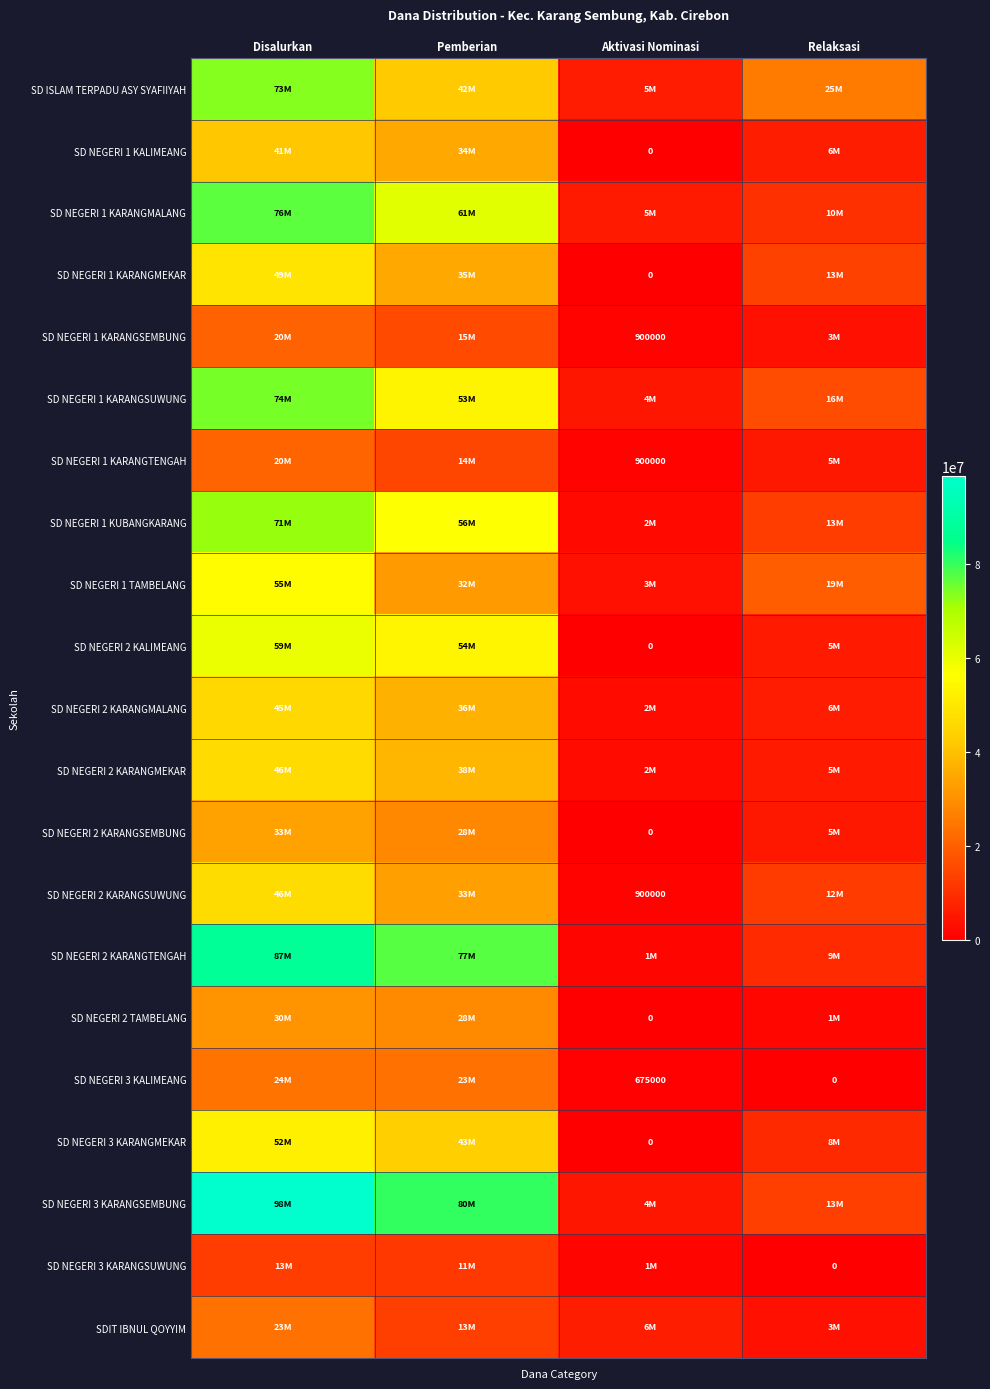

Is it true that SD NEGERI 1 KARANGTENGAH equals 576113 at Aktivasi Nominasi?

False